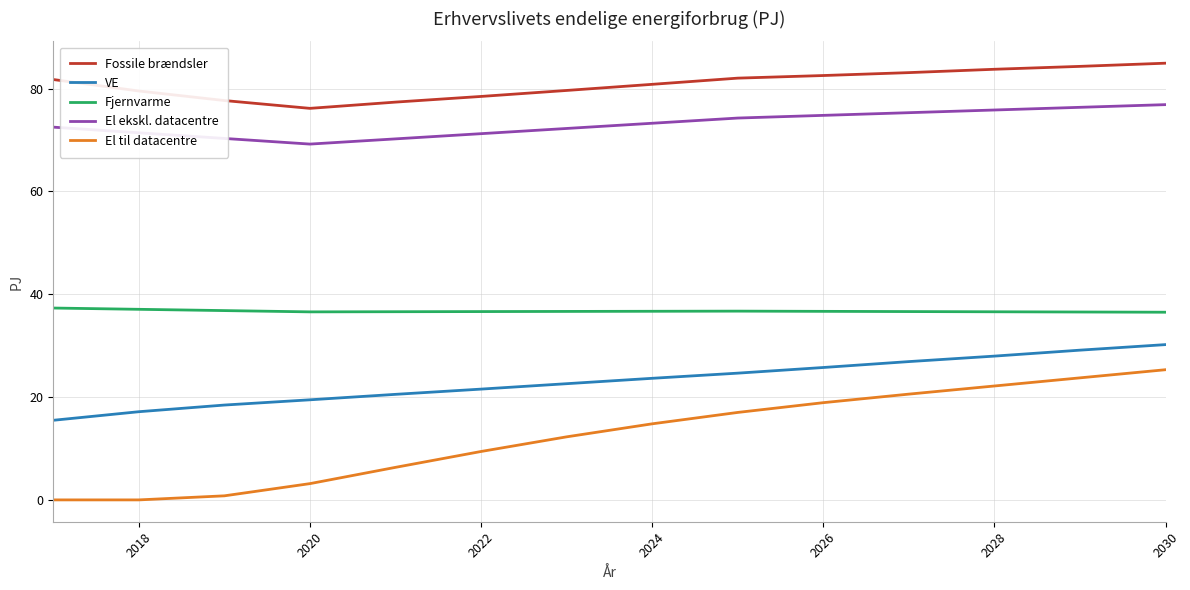

What is the difference between the maximum and minimum values in the El til datacentre series?

25.3